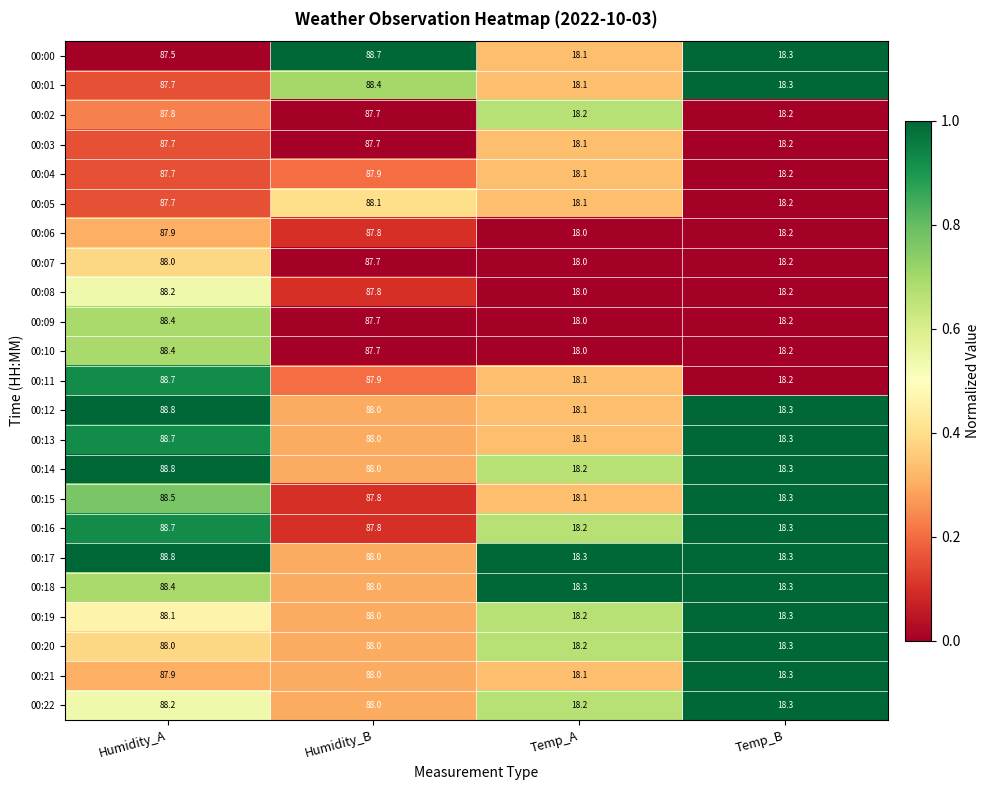

Where does the 00:12 series first go above 88?

Humidity_A